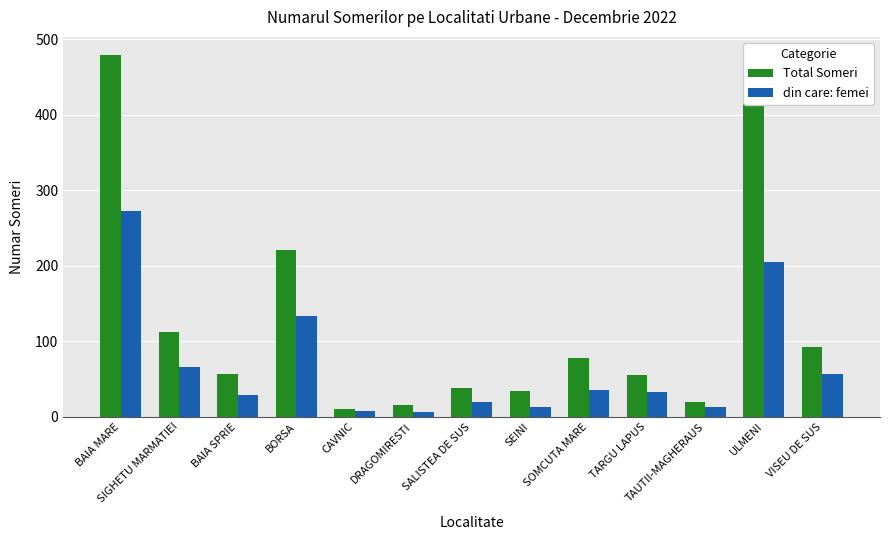

The Total Someri series shows 38 at SALISTEA DE SUS. True or false?

True